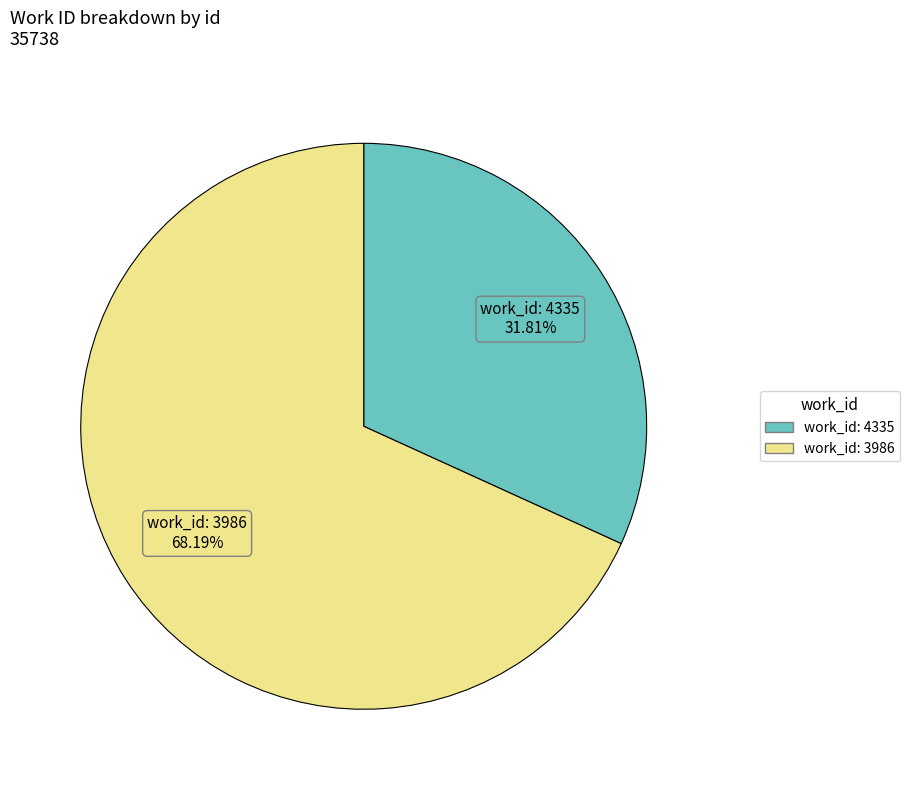

Does any single category account for the majority?

Yes